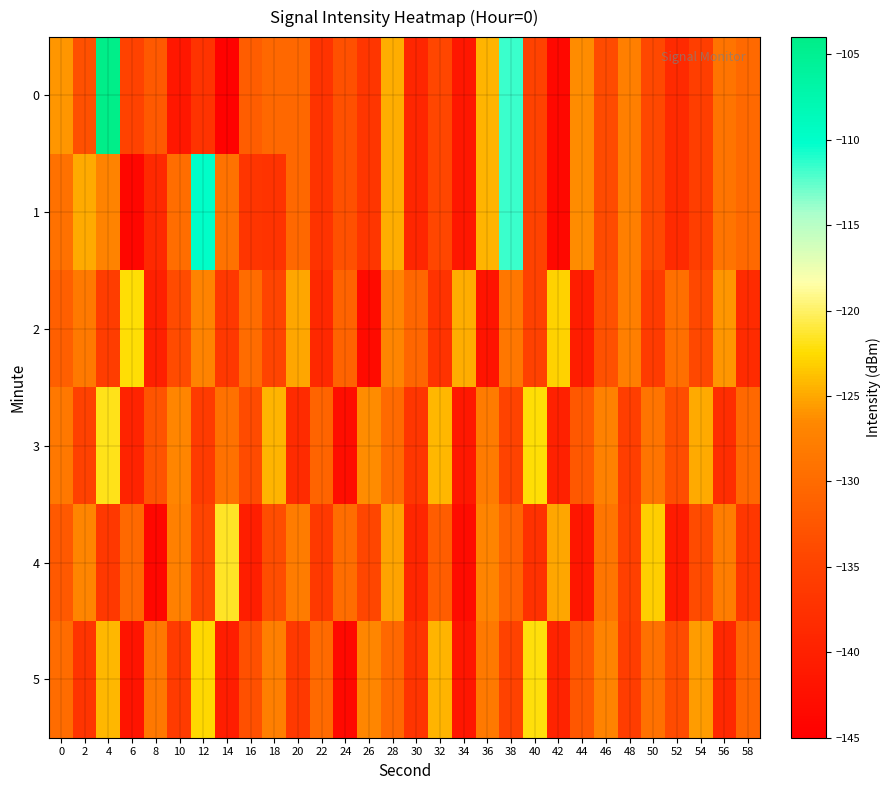

Count the number of data series in this chart.

6